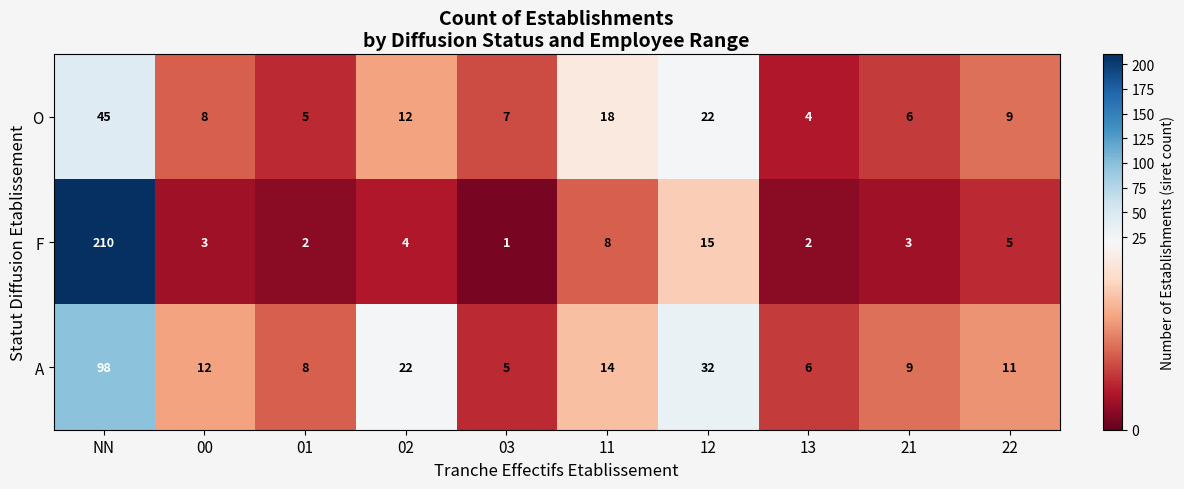

What is the smallest value displayed?

1